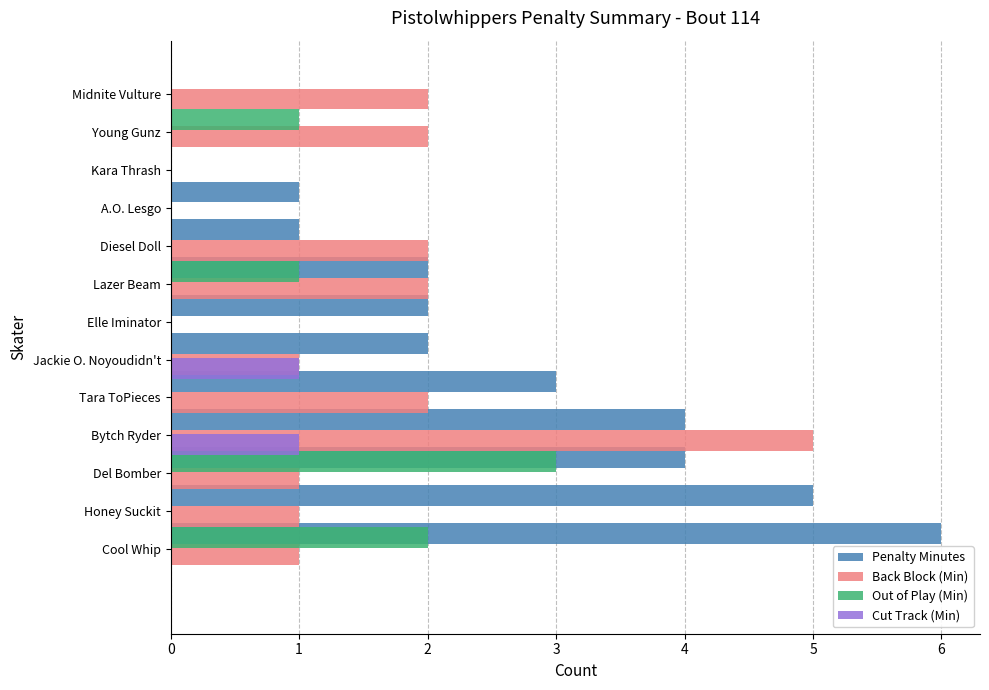

How many values in the Cut Track (Min) series exceed 0?

2